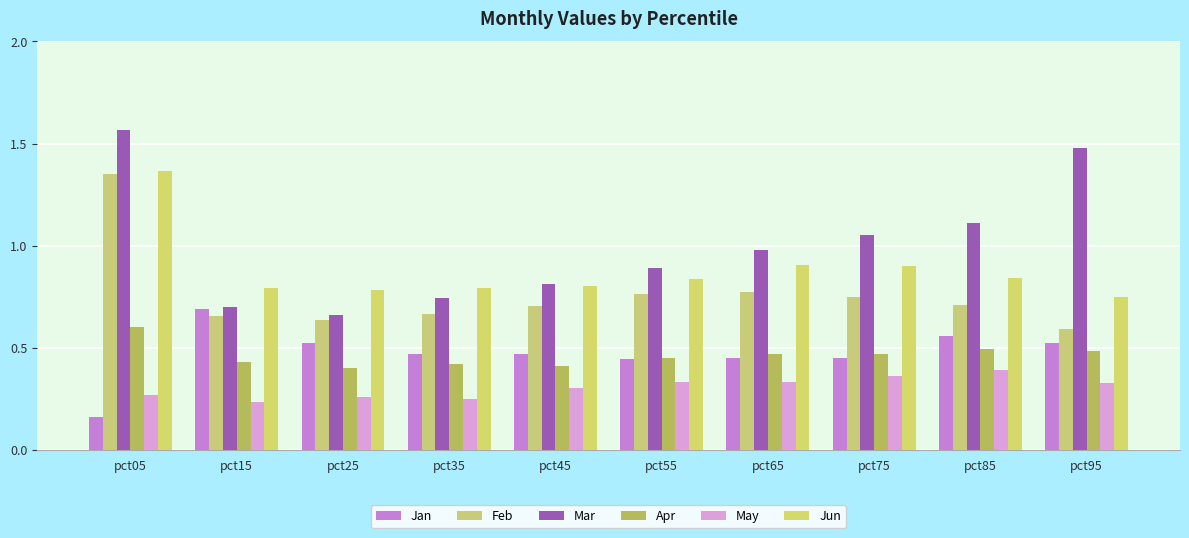

What is the value of the Jan bar at the 10th from the left?

0.5